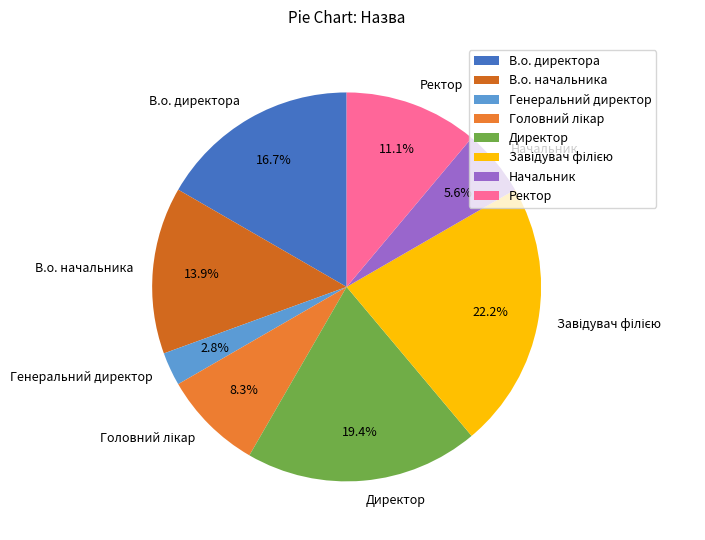

What is the smallest slice in the pie chart?

Генеральний директор